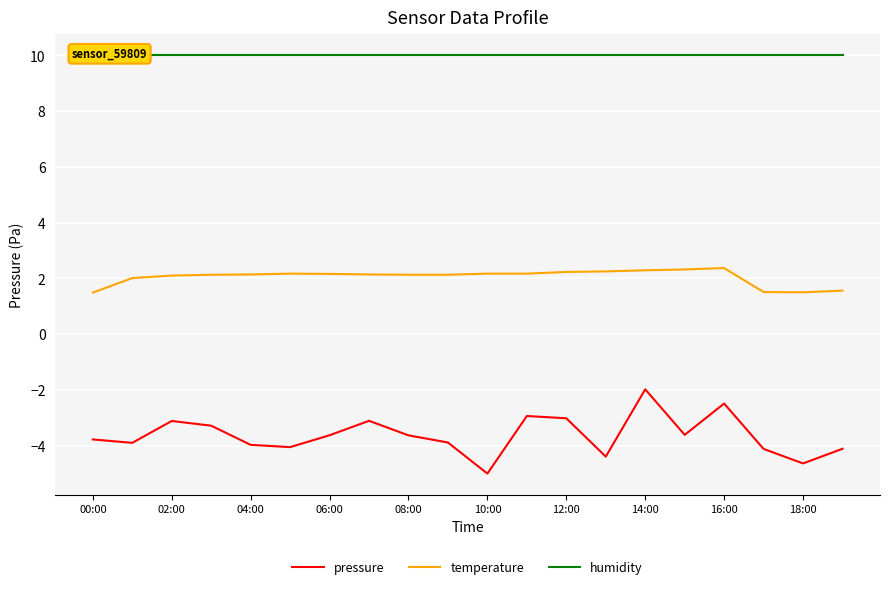

True or false: pressure and temperature cross at least once.

False